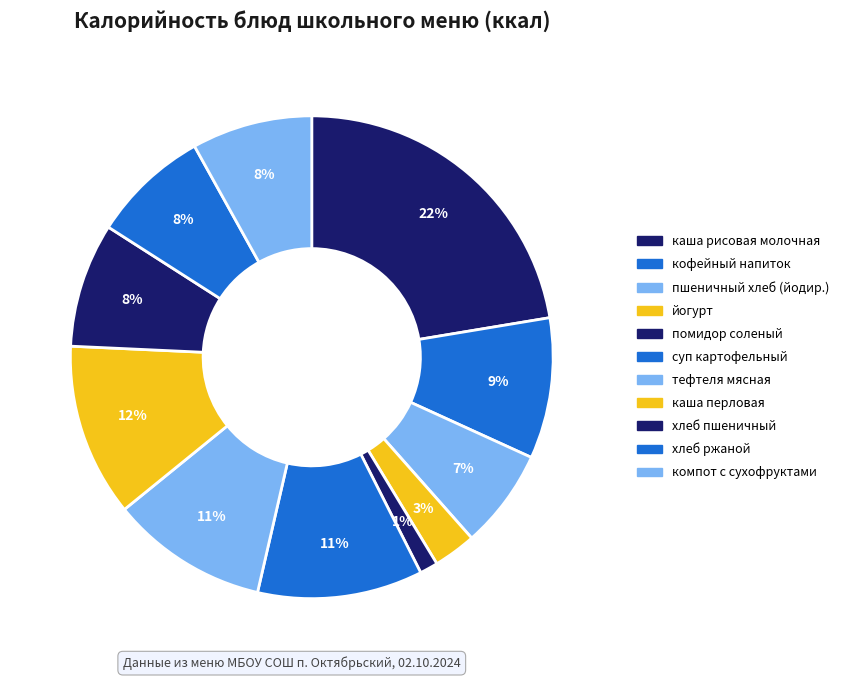

How many segments does this pie chart have?

11